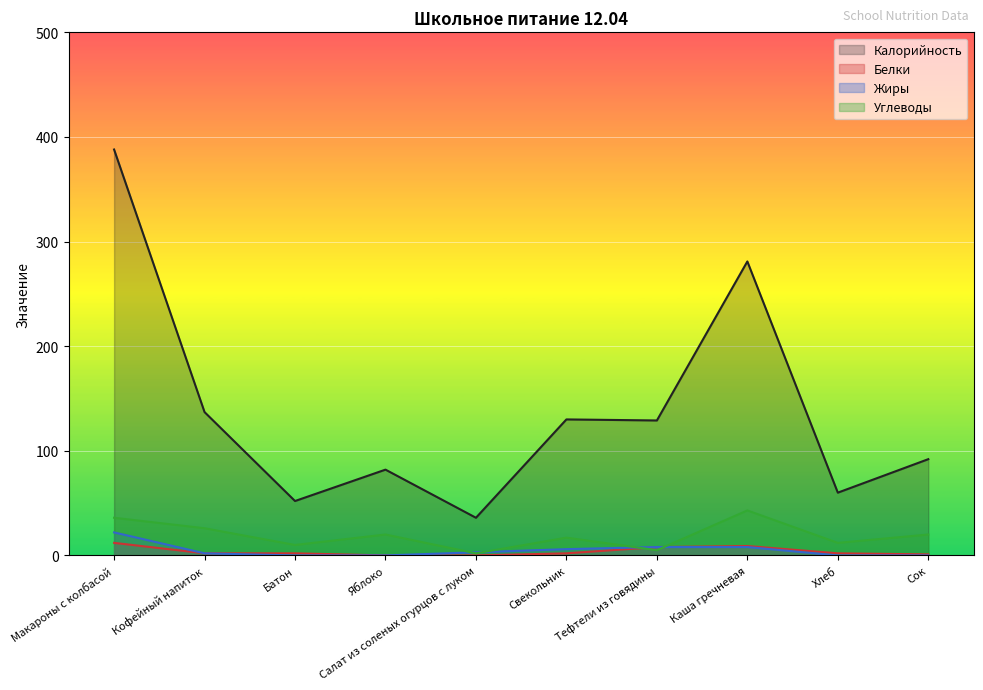

What are all the series names shown in the legend?

Калорийность, Белки, Жиры, Углеводы